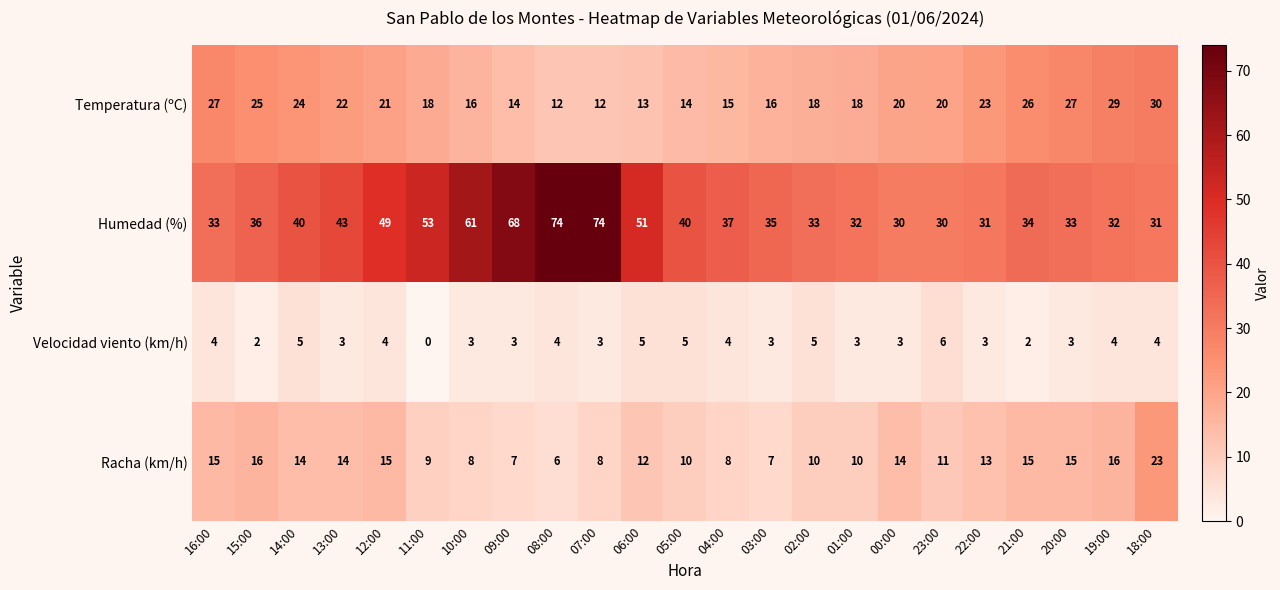

How many data points in Racha (km/h) are less than 12?

11